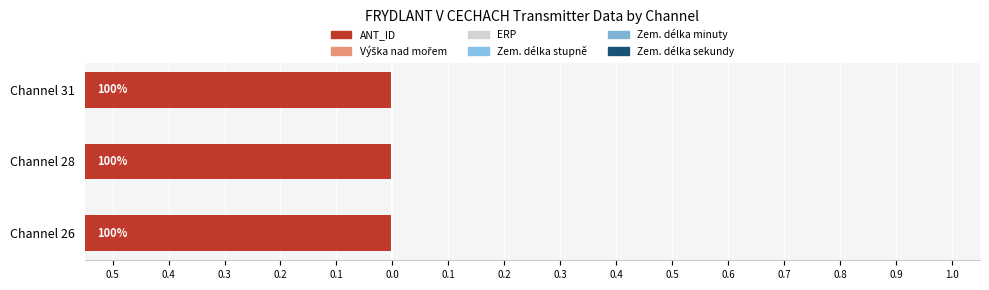

Rank the series at 0.4 from highest to lowest value.

ERP, Zem. délka stupně, Zem. délka minuty, Zem. délka sekundy, Výška nad mořem, ANT_ID